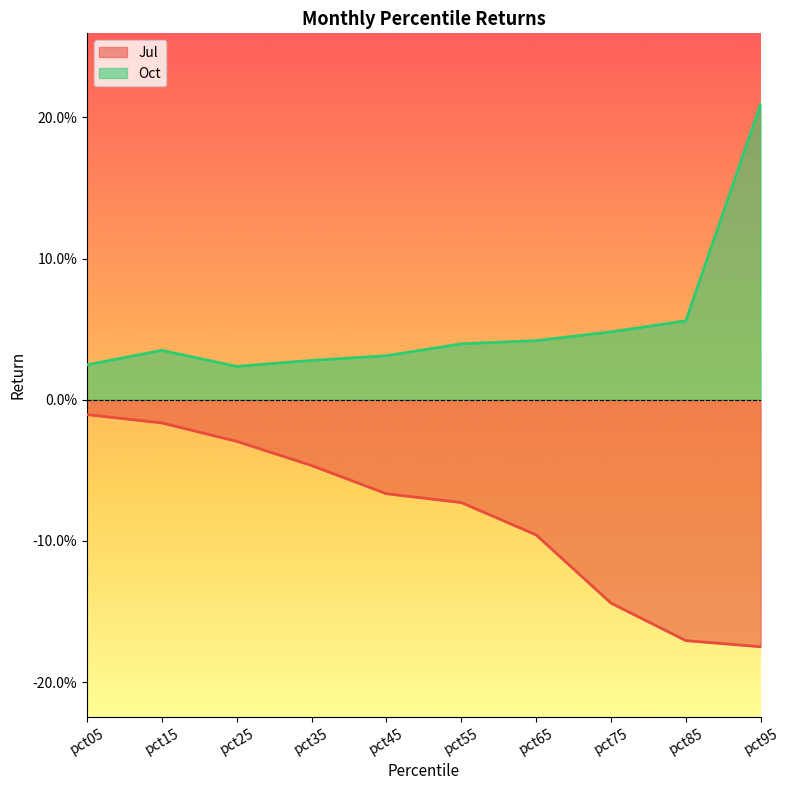

Rank the series by their maximum value, from highest to lowest.

Oct, Jul